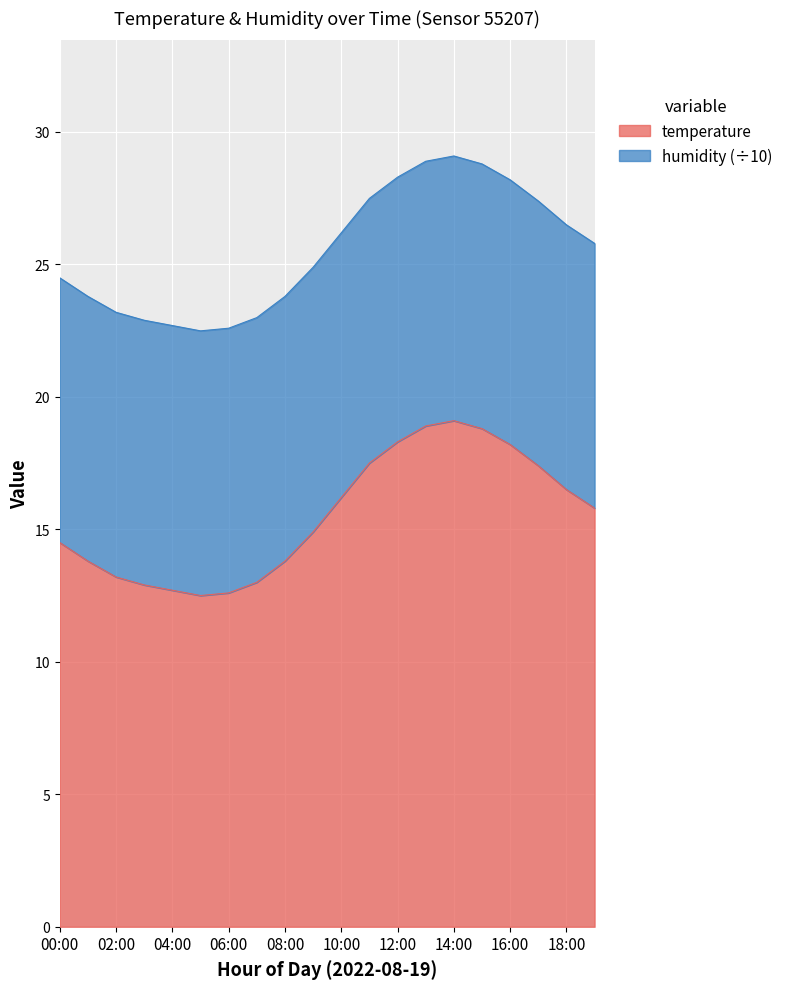

What position from the right is 10:00?

10